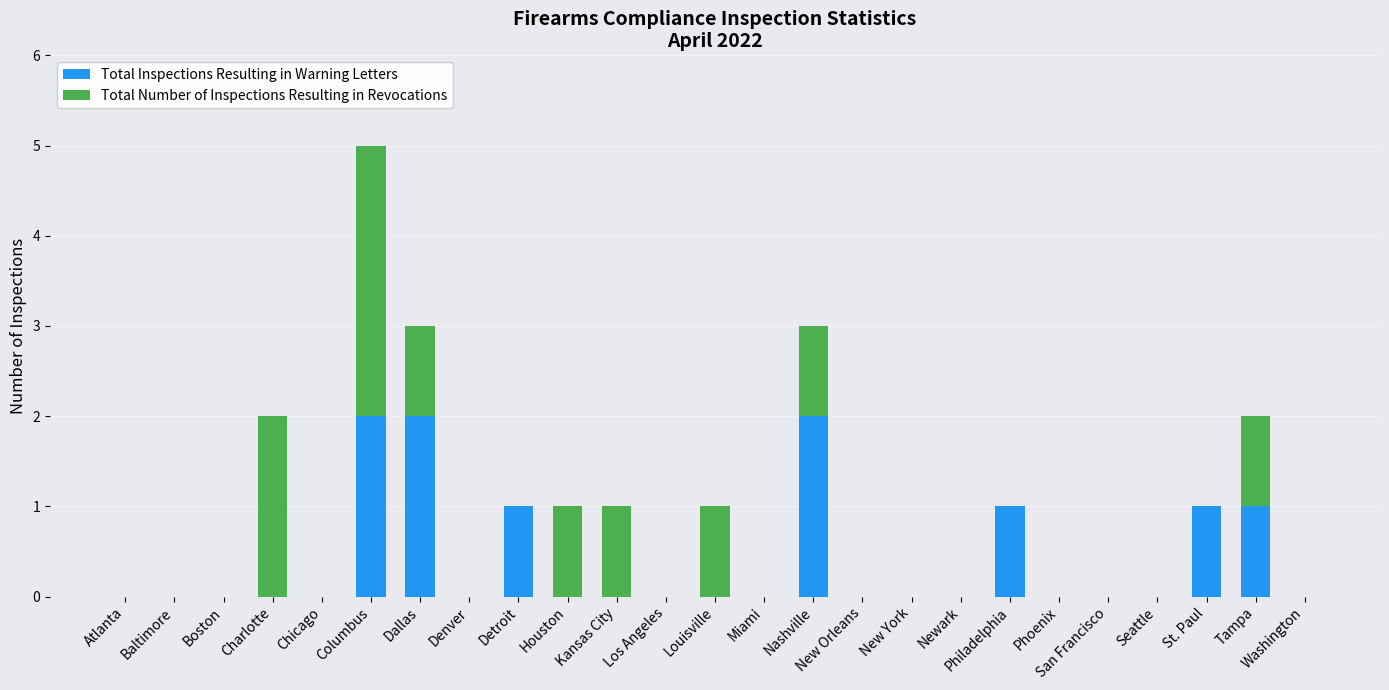

At which category is the sum across all series the highest?

Columbus